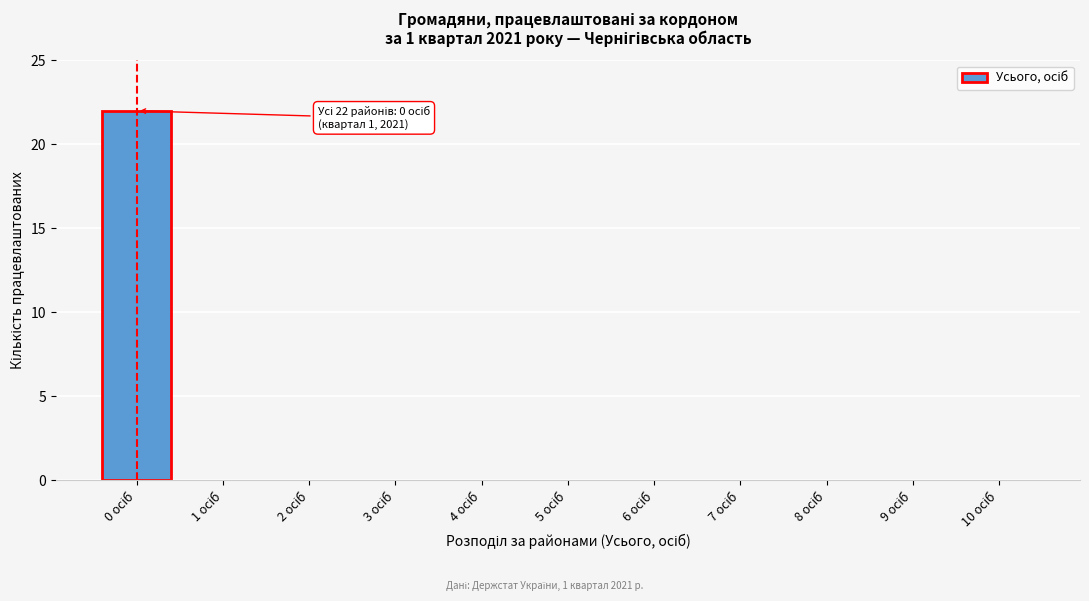

What is the maximum value shown in the chart?

22